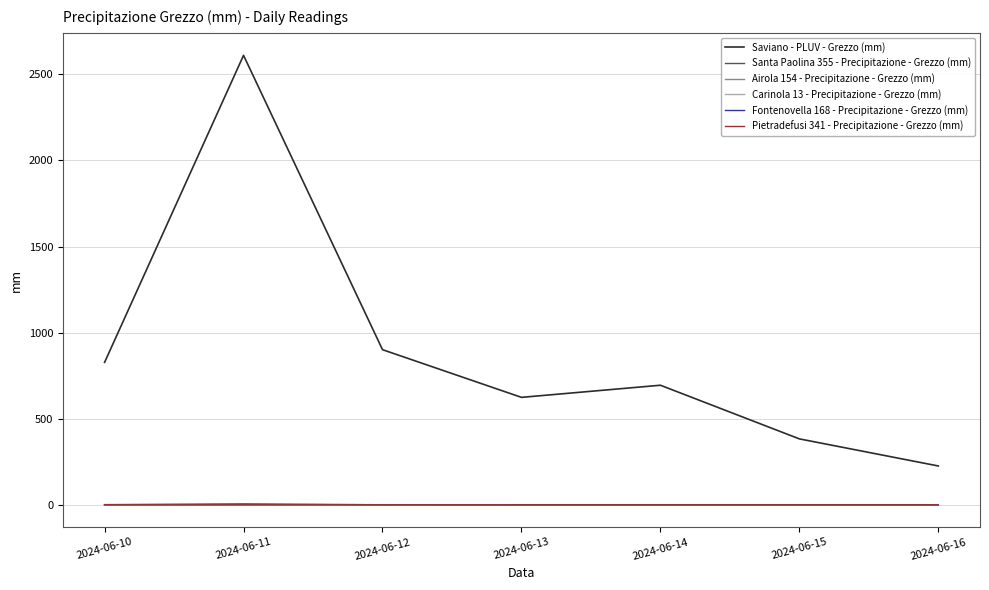

The value of Santa Paolina 355 - Precipitazione - Grezzo (mm) at 2024-06-10 is 0.8. True or false?

True